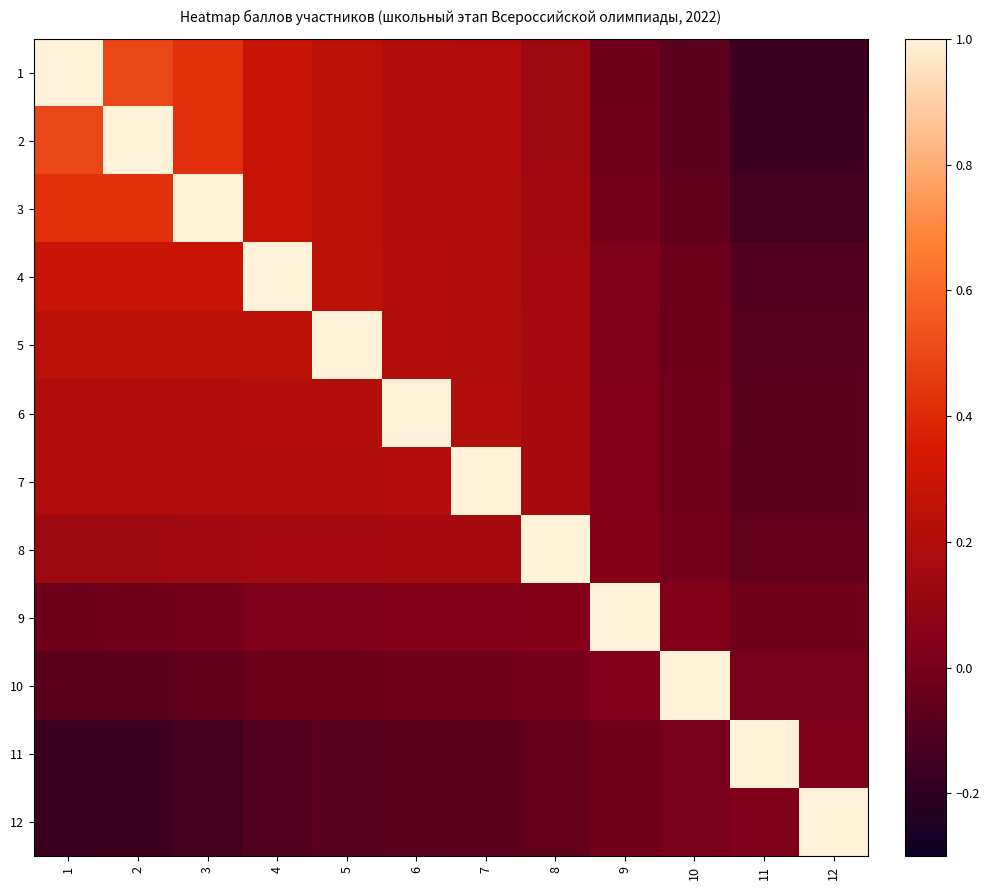

Reading left to right, list all the values displayed in this chart.

1: 1=1.0	2=0.5	3=0.4	4=0.3	5=0.2	6=0.2	7=0.2	8=0.1	9=-0.0	10=-0.1	11=-0.2	12=-0.2
2: 1=0.5	2=1.0	3=0.4	4=0.3	5=0.2	6=0.2	7=0.2	8=0.1	9=-0.0	10=-0.1	11=-0.2	12=-0.2
3: 1=0.4	2=0.4	3=1.0	4=0.3	5=0.2	6=0.2	7=0.2	8=0.1	9=-0.0	10=-0.1	11=-0.1	12=-0.1
4: 1=0.3	2=0.3	3=0.3	4=1.0	5=0.2	6=0.2	7=0.2	8=0.2	9=0.0	10=-0.0	11=-0.1	12=-0.1
5: 1=0.2	2=0.2	3=0.2	4=0.2	5=1.0	6=0.2	7=0.2	8=0.2	9=0.0	10=-0.0	11=-0.1	12=-0.1
6: 1=0.2	2=0.2	3=0.2	4=0.2	5=0.2	6=1.0	7=0.2	8=0.2	9=0.0	10=-0.0	11=-0.1	12=-0.1
7: 1=0.2	2=0.2	3=0.2	4=0.2	5=0.2	6=0.2	7=1.0	8=0.2	9=0.0	10=-0.0	11=-0.1	12=-0.1
8: 1=0.1	2=0.1	3=0.1	4=0.2	5=0.2	6=0.2	7=0.2	8=1.0	9=0.0	10=0.0	11=-0.1	12=-0.1
9: 1=-0.0	2=-0.0	3=-0.0	4=0.0	5=0.0	6=0.0	7=0.0	8=0.0	9=1.0	10=0.0	11=-0.0	12=-0.0
10: 1=-0.1	2=-0.1	3=-0.1	4=-0.0	5=-0.0	6=-0.0	7=-0.0	8=0.0	9=0.0	10=1.0	11=0.0	12=0.0
11: 1=-0.2	2=-0.2	3=-0.1	4=-0.1	5=-0.1	6=-0.1	7=-0.1	8=-0.1	9=-0.0	10=0.0	11=1.0	12=0.0
12: 1=-0.2	2=-0.2	3=-0.1	4=-0.1	5=-0.1	6=-0.1	7=-0.1	8=-0.1	9=-0.0	10=0.0	11=0.0	12=1.0